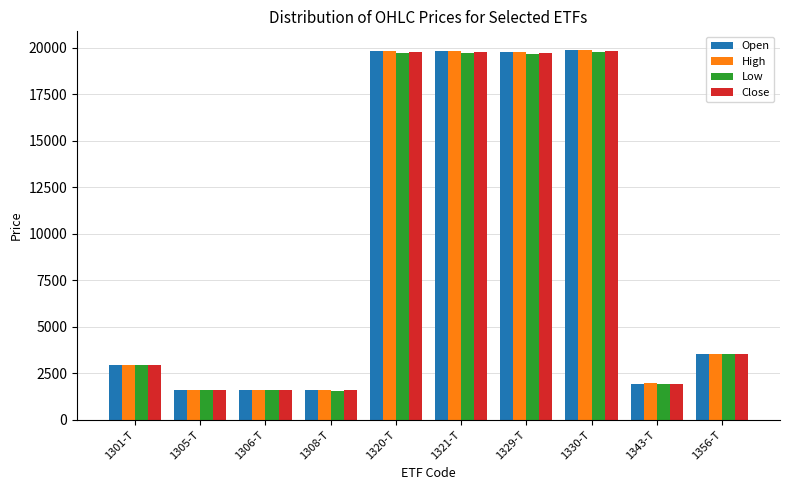

At how many categories does at least one series exceed 10167?

4